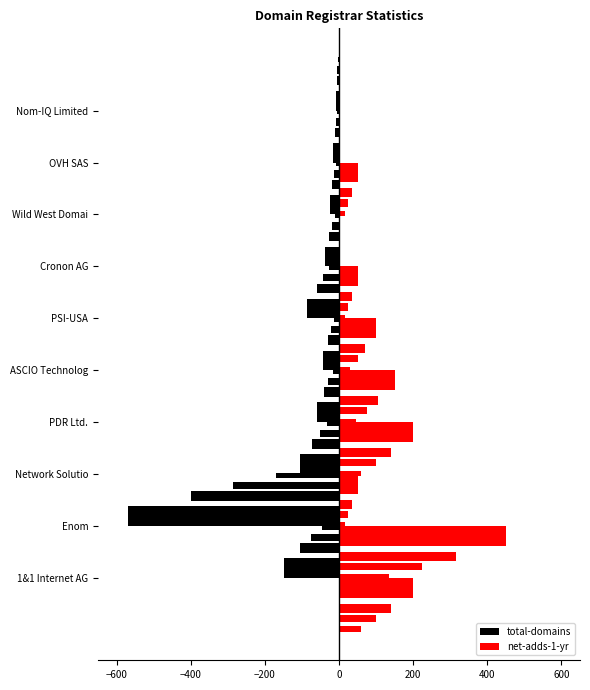

Is it true that total-domains equals -6 at OVH SAS?

False